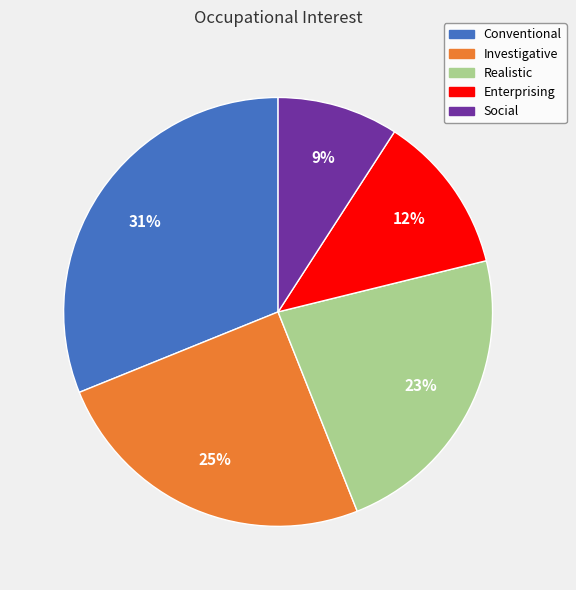

Which slice is the smallest?

Social